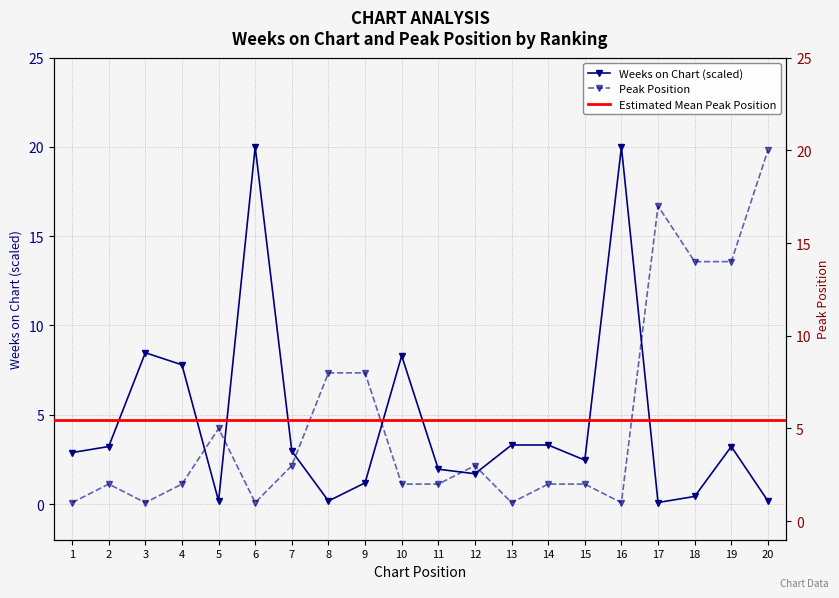

Rank the categories by Peak Position value from highest to lowest.

20, 17, 18, 19, 8, 9, 5, 7, 12, 2, 4, 10, 11, 14, 15, 1, 3, 6, 13, 16